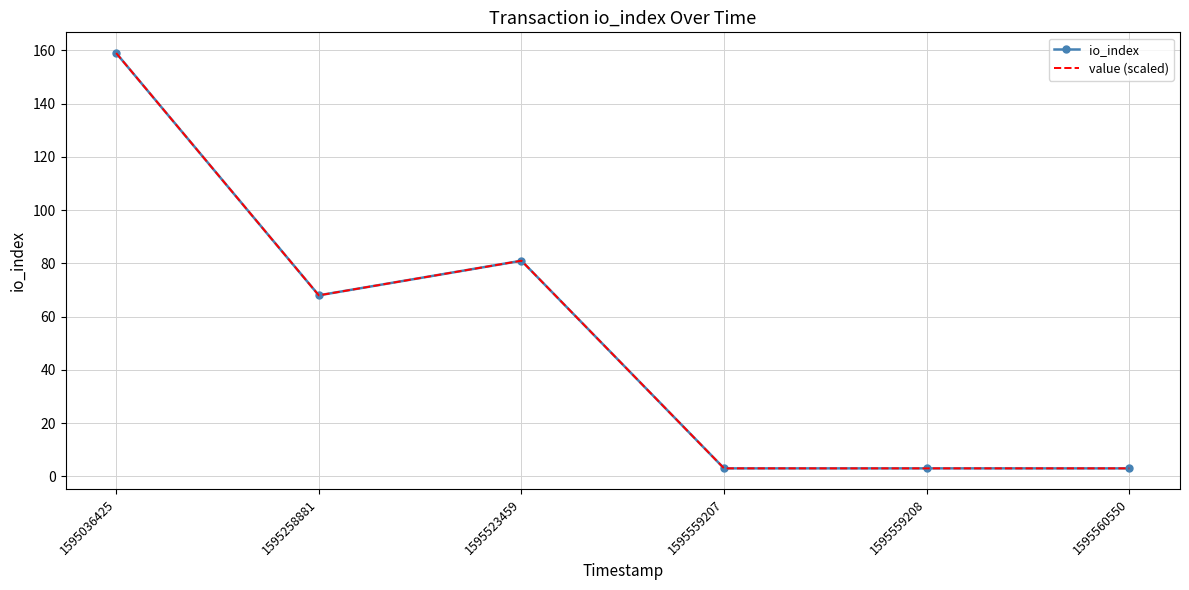

True or false: io_index and value (scaled) intersect in this chart.

False